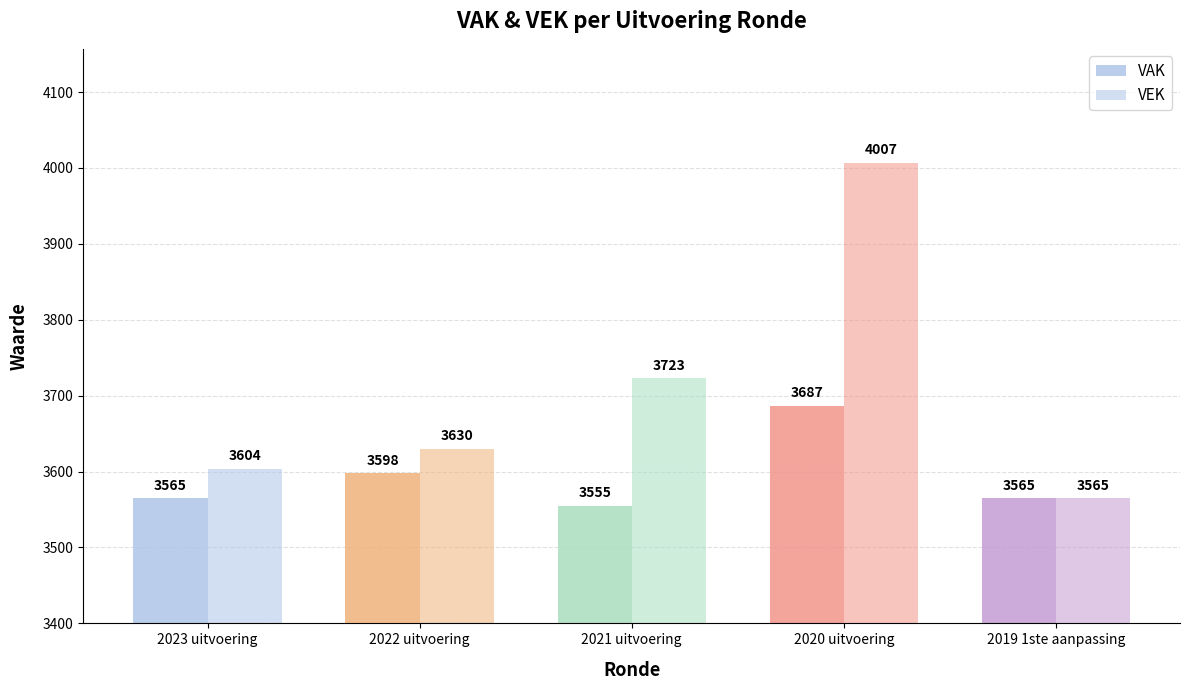

The value of VAK at 2021 uitvoering is 3555. True or false?

True